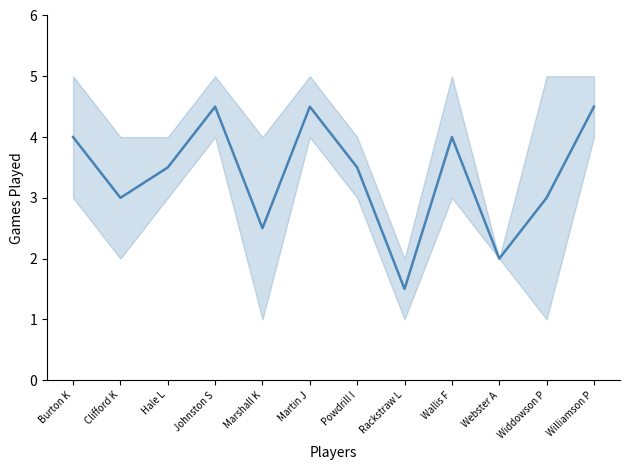

Reading right to left, list all the values displayed in this chart.

4.5	3.0	2.0	4.0	1.5	3.5	4.5	2.5	4.5	3.5	3.0	4.0